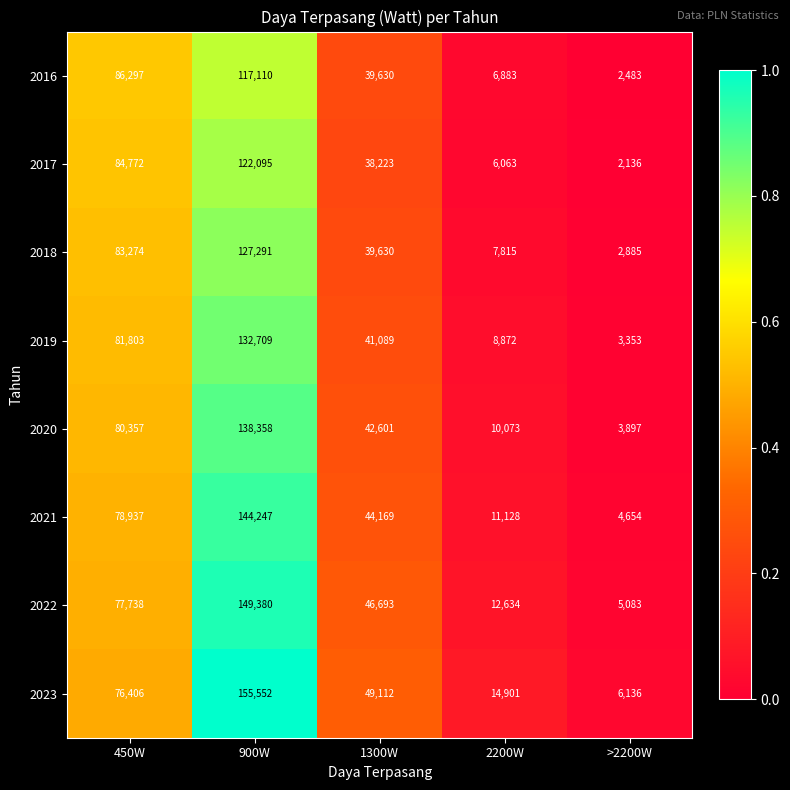

What is the average value of the 2021 series?

56627